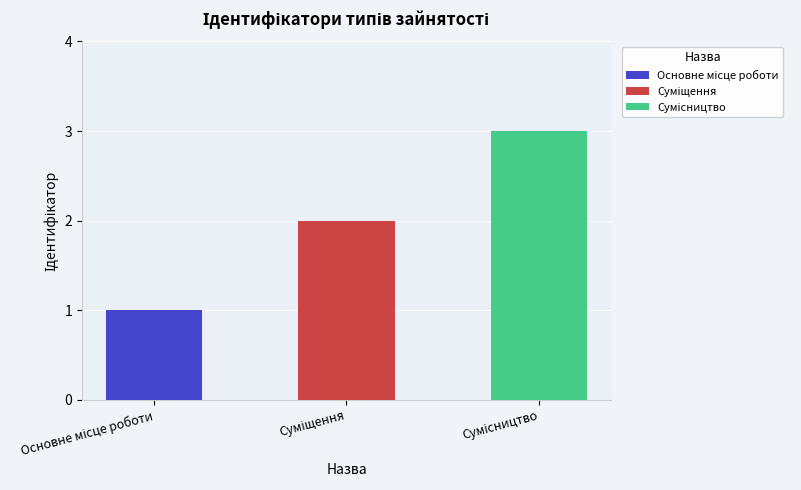

List the labels in order of value, smallest first.

Основне місце роботи, Суміщення, Сумісництво